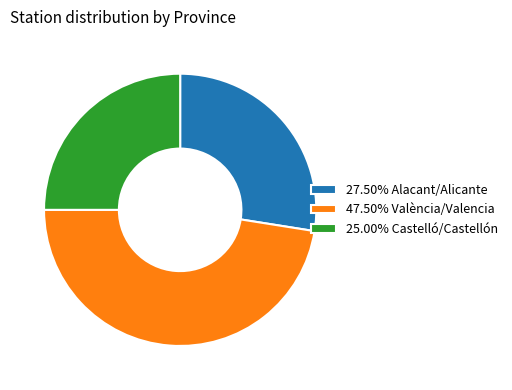

Approximately how many times larger is the value at 27.50% Alacant/Alicante compared to 25.00% Castelló/Castellón?

1.1